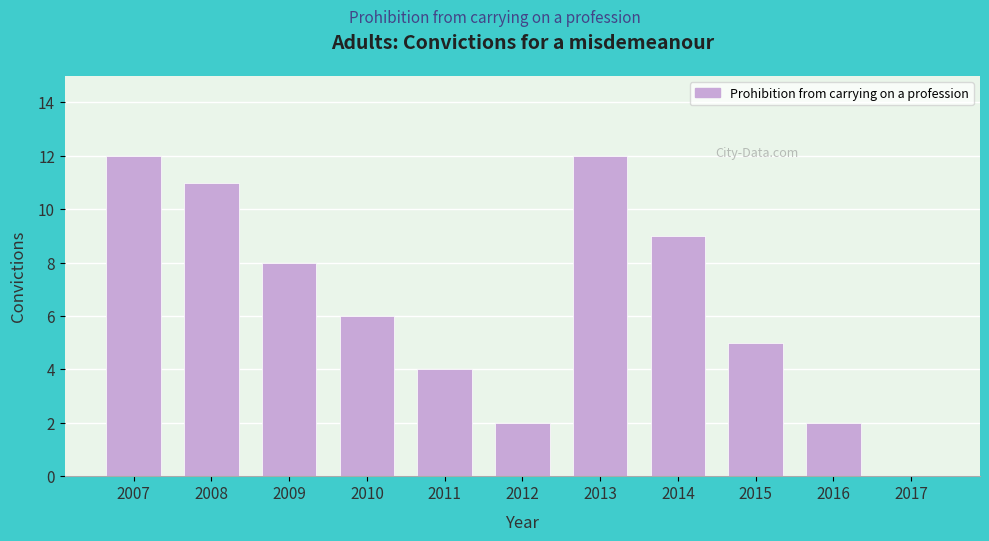

Reading right to left, extract all data points from this chart.

2017=0	2016=2	2015=5	2014=9	2013=12	2012=2	2011=4	2010=6	2009=8	2008=11	2007=12